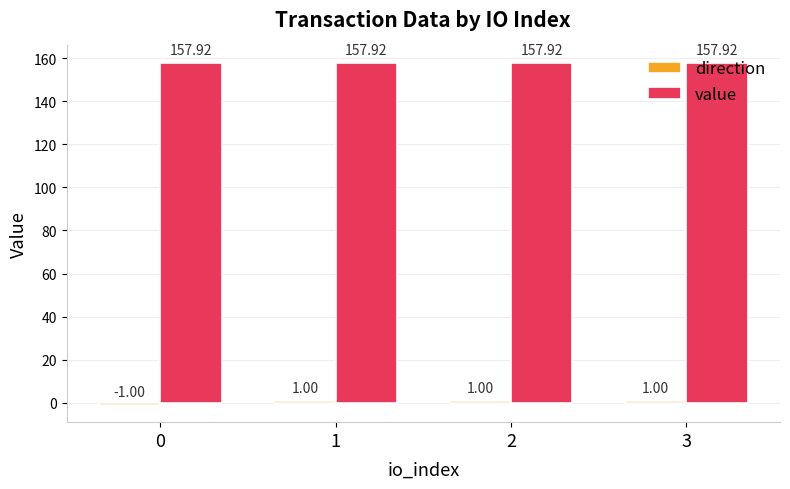

What is the difference between the highest and lowest values at 3?

156.9